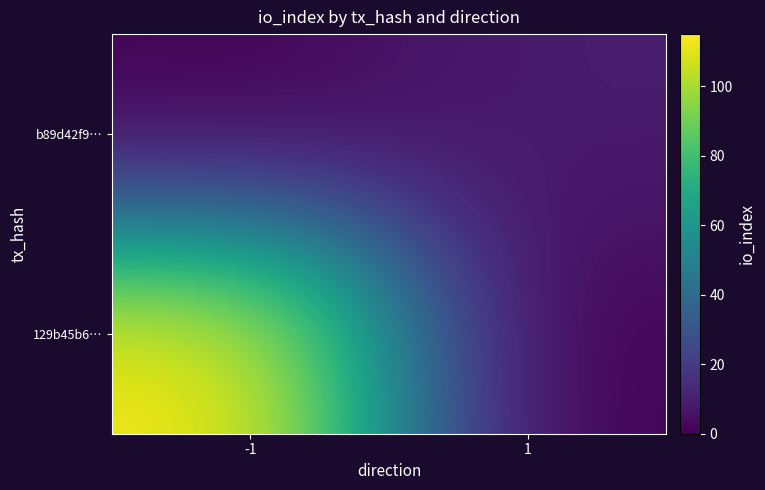

List the series in order of their peak value, highest first.

129b45b6…, b89d42f9…